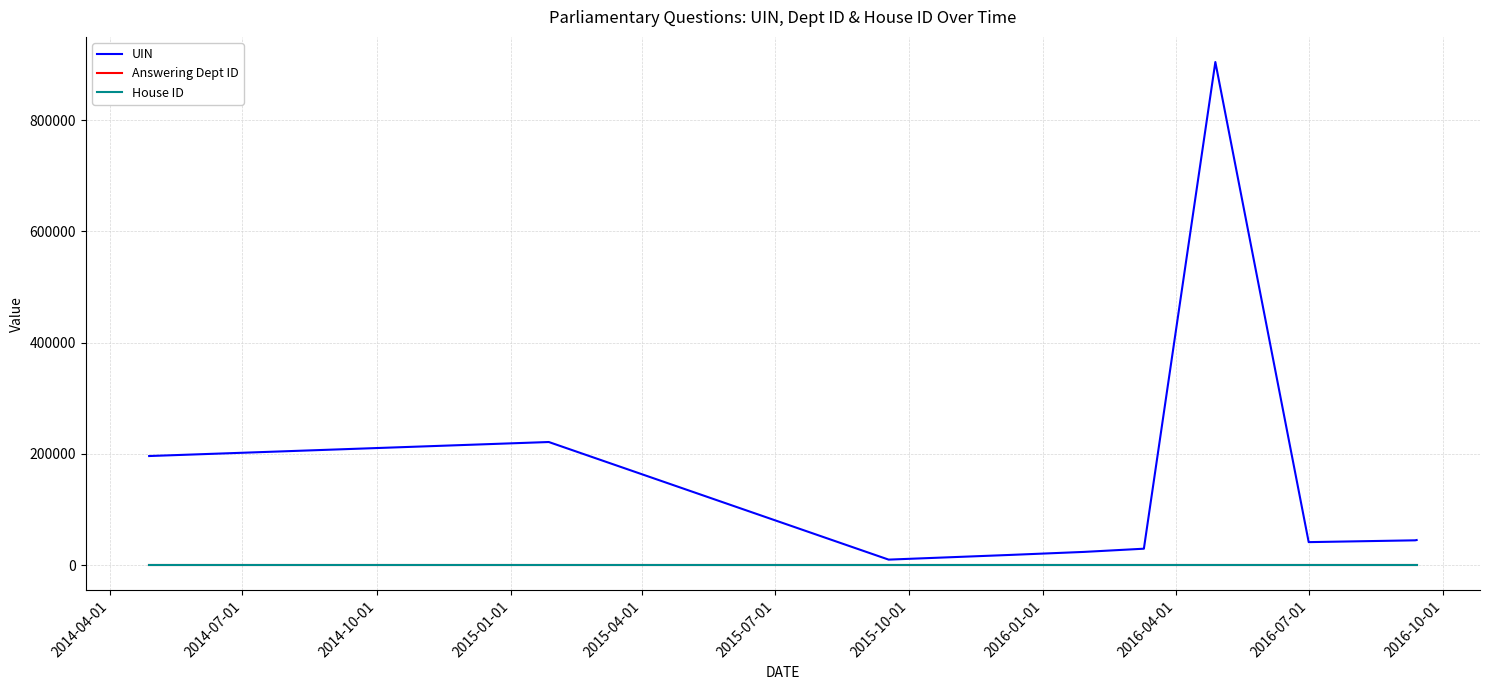

What is the greatest value displayed?

904747